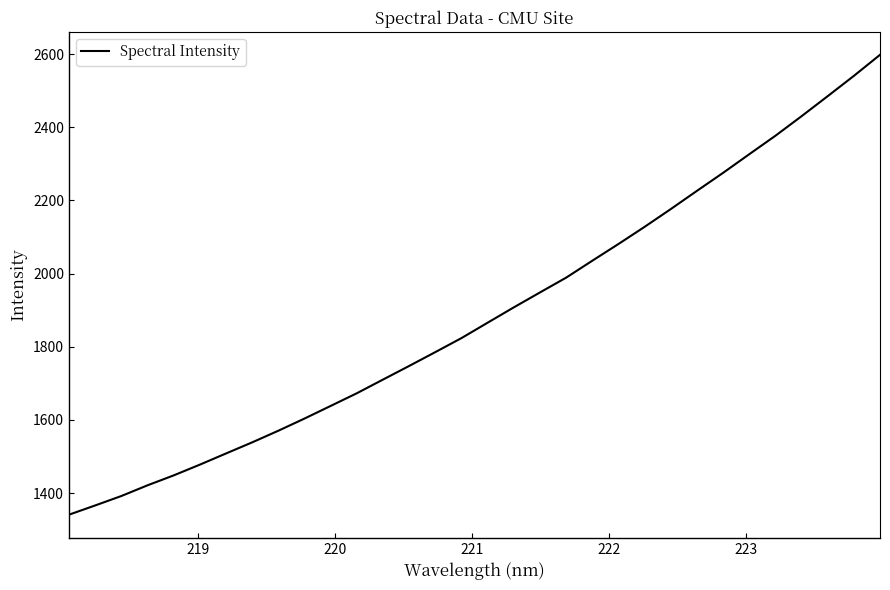

What is the sum of all values?

60436.6